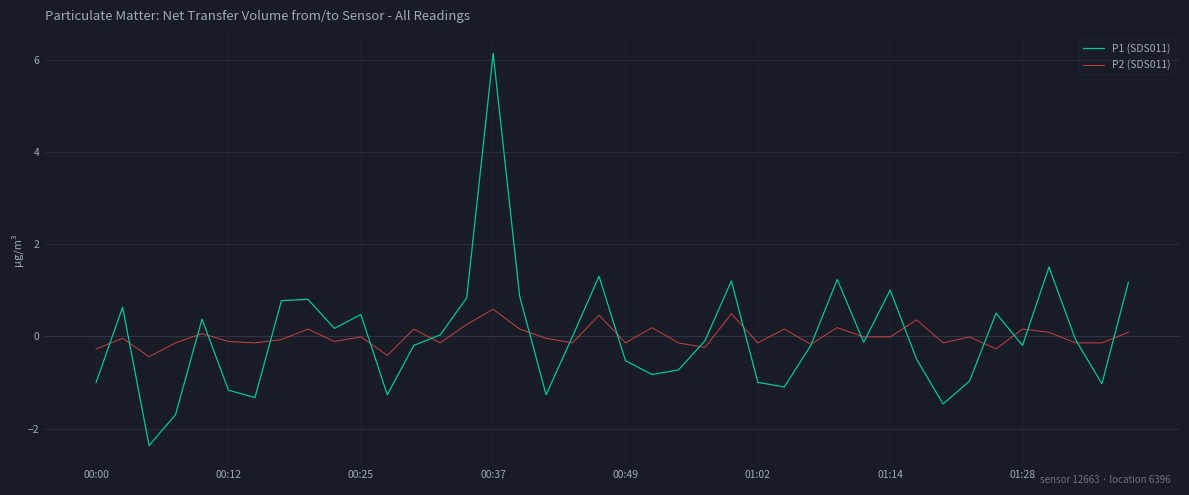

Which series has the largest range (max minus min)?

P1 (SDS011)